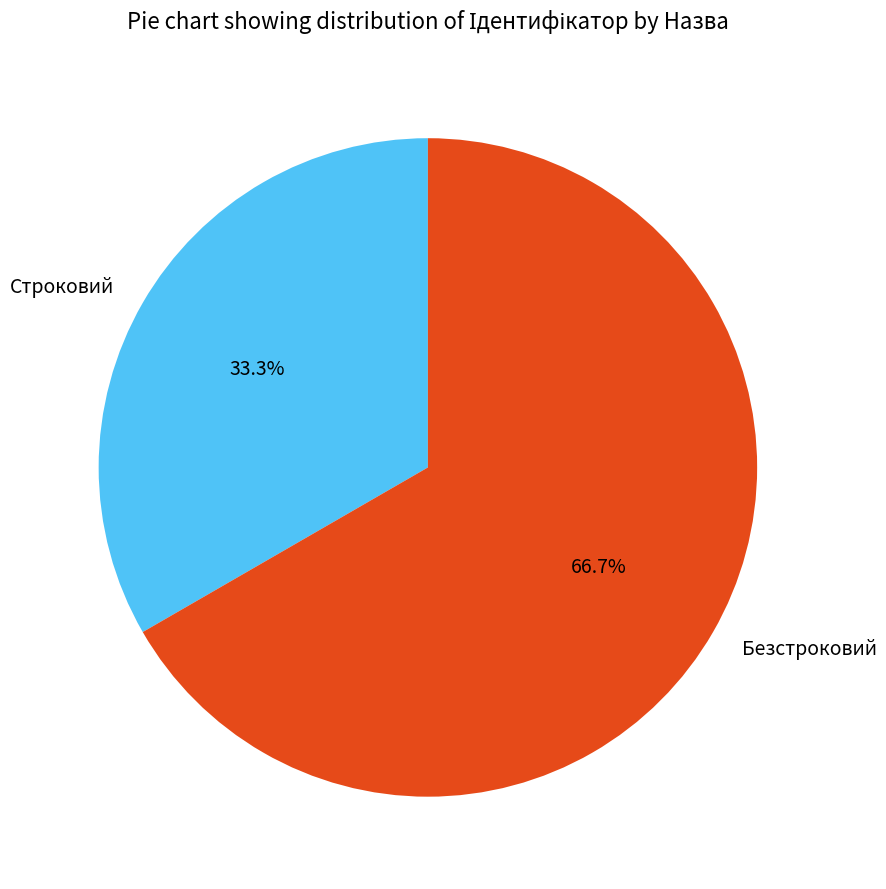

Approximately how many times larger is the value at Строковий compared to Безстроковий?

0.5